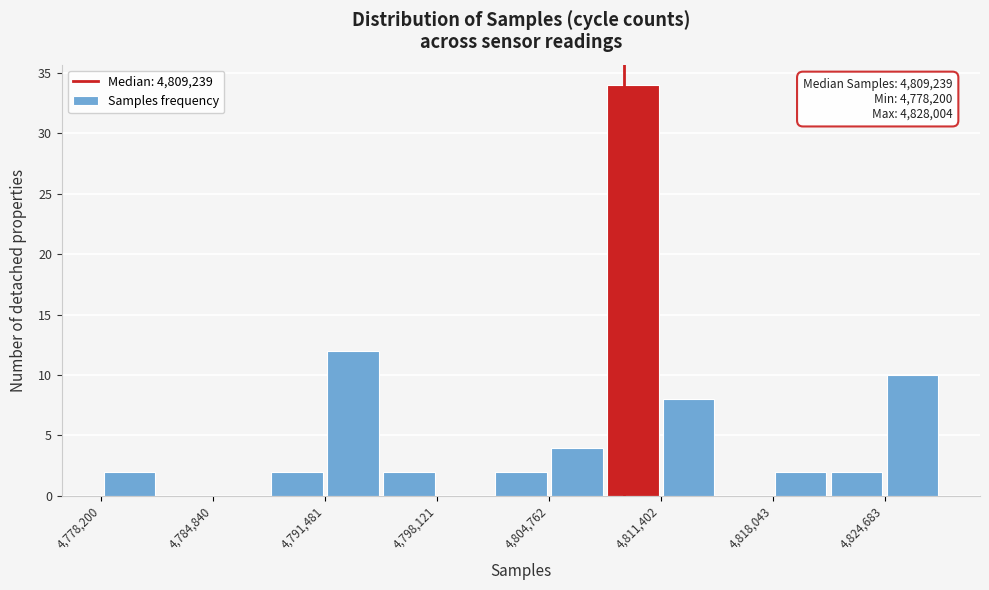

Around what value on the x-axis is the tallest bar? Give the approximate position of its centre, as read against the axis.

4810000